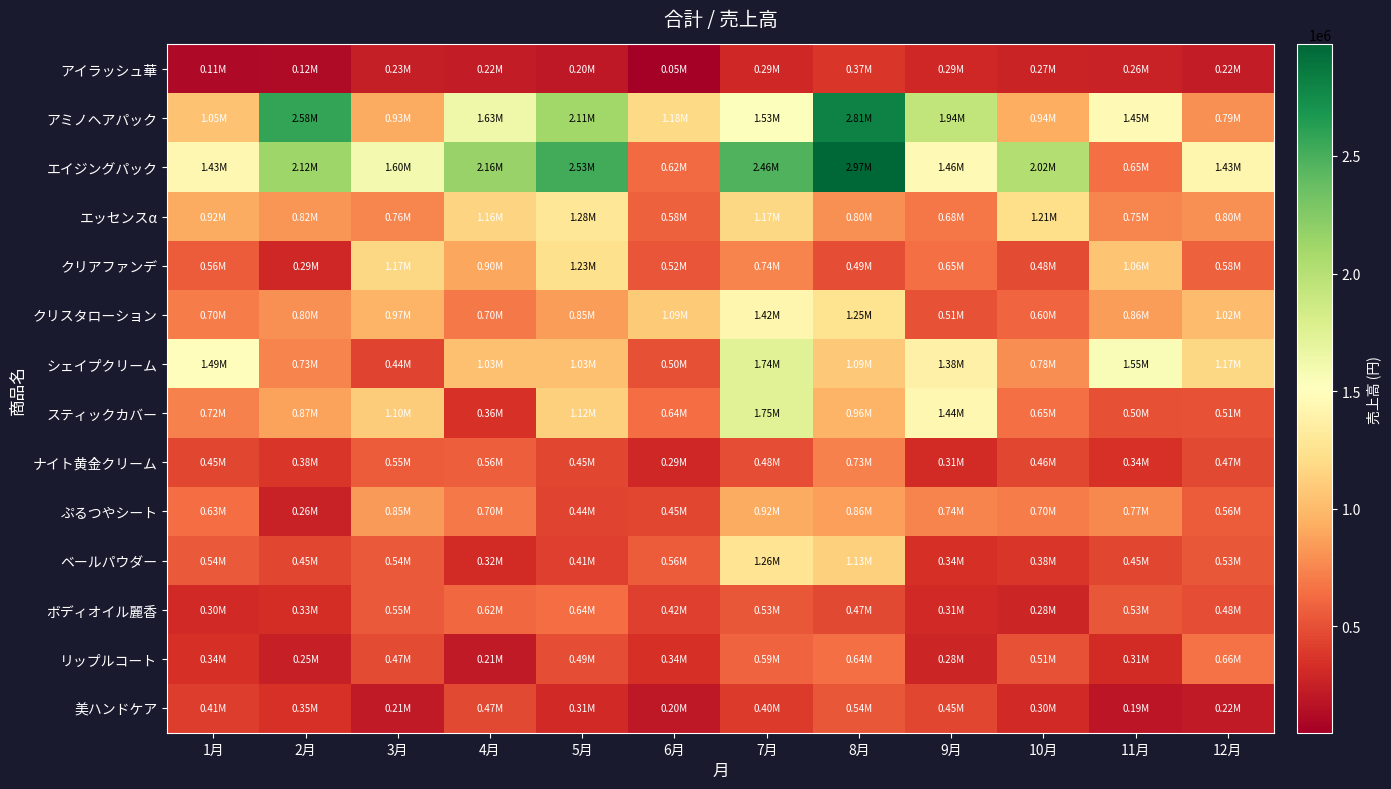

At which category is the sum across all series the highest?

7月